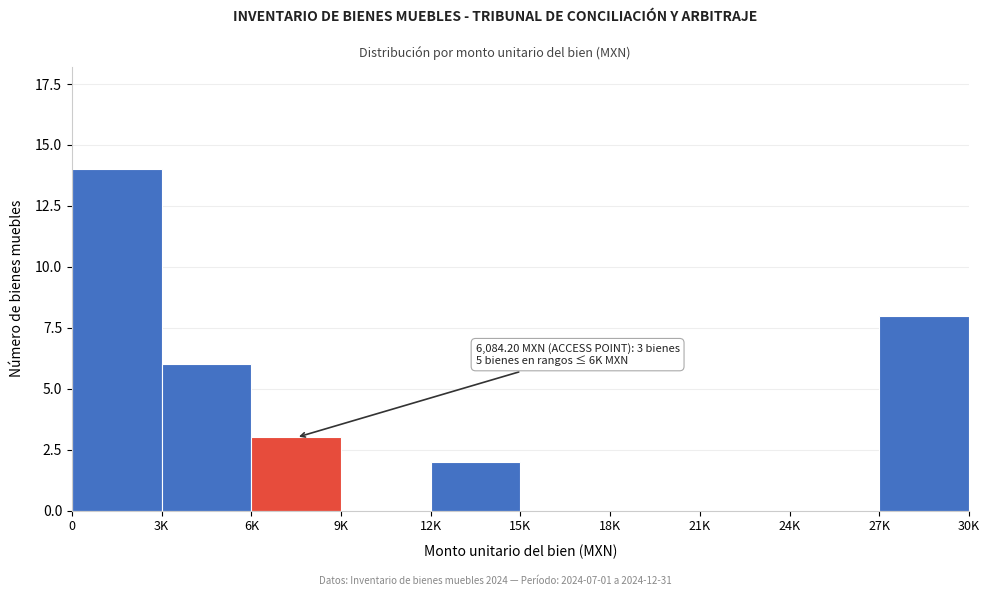

Reading left to right, extract all data points from this chart.

0=14	3K=6	6K=3	9K=0	12K=2	15K=0	18K=0	21K=0	24K=0	27K=8